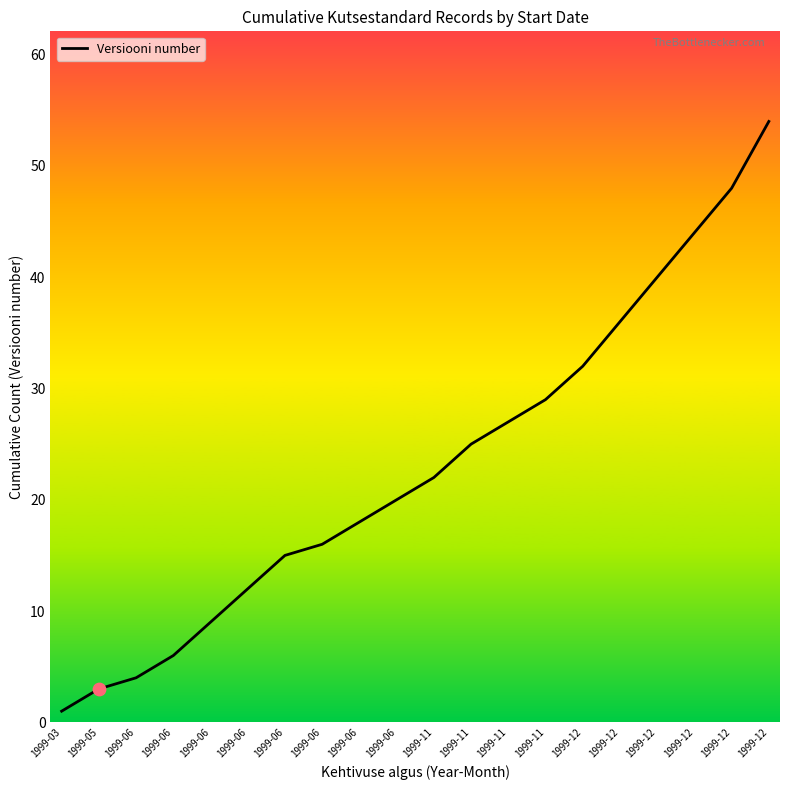

What is the ratio of the value at 1999-06 to the value at 1999-06?

0.2